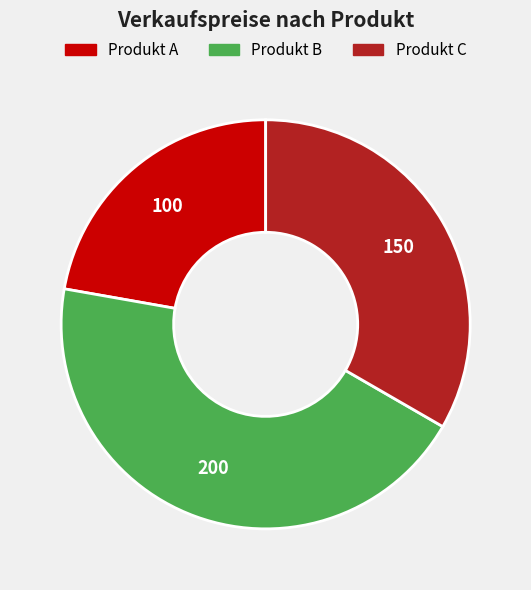

Which slice is the largest?

Produkt B